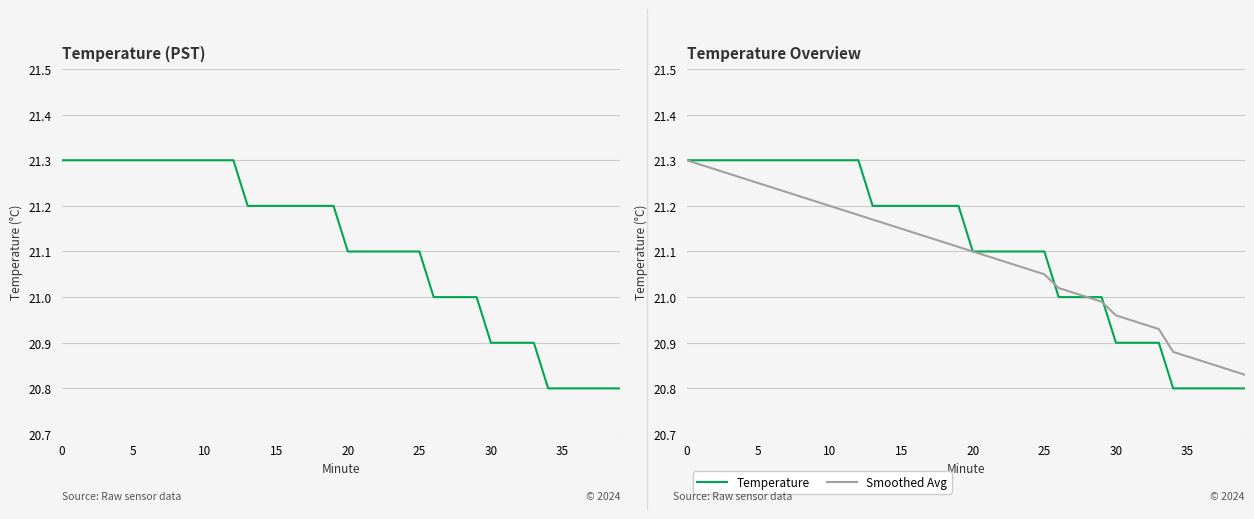

Which series has the largest total across all categories?

Temperature